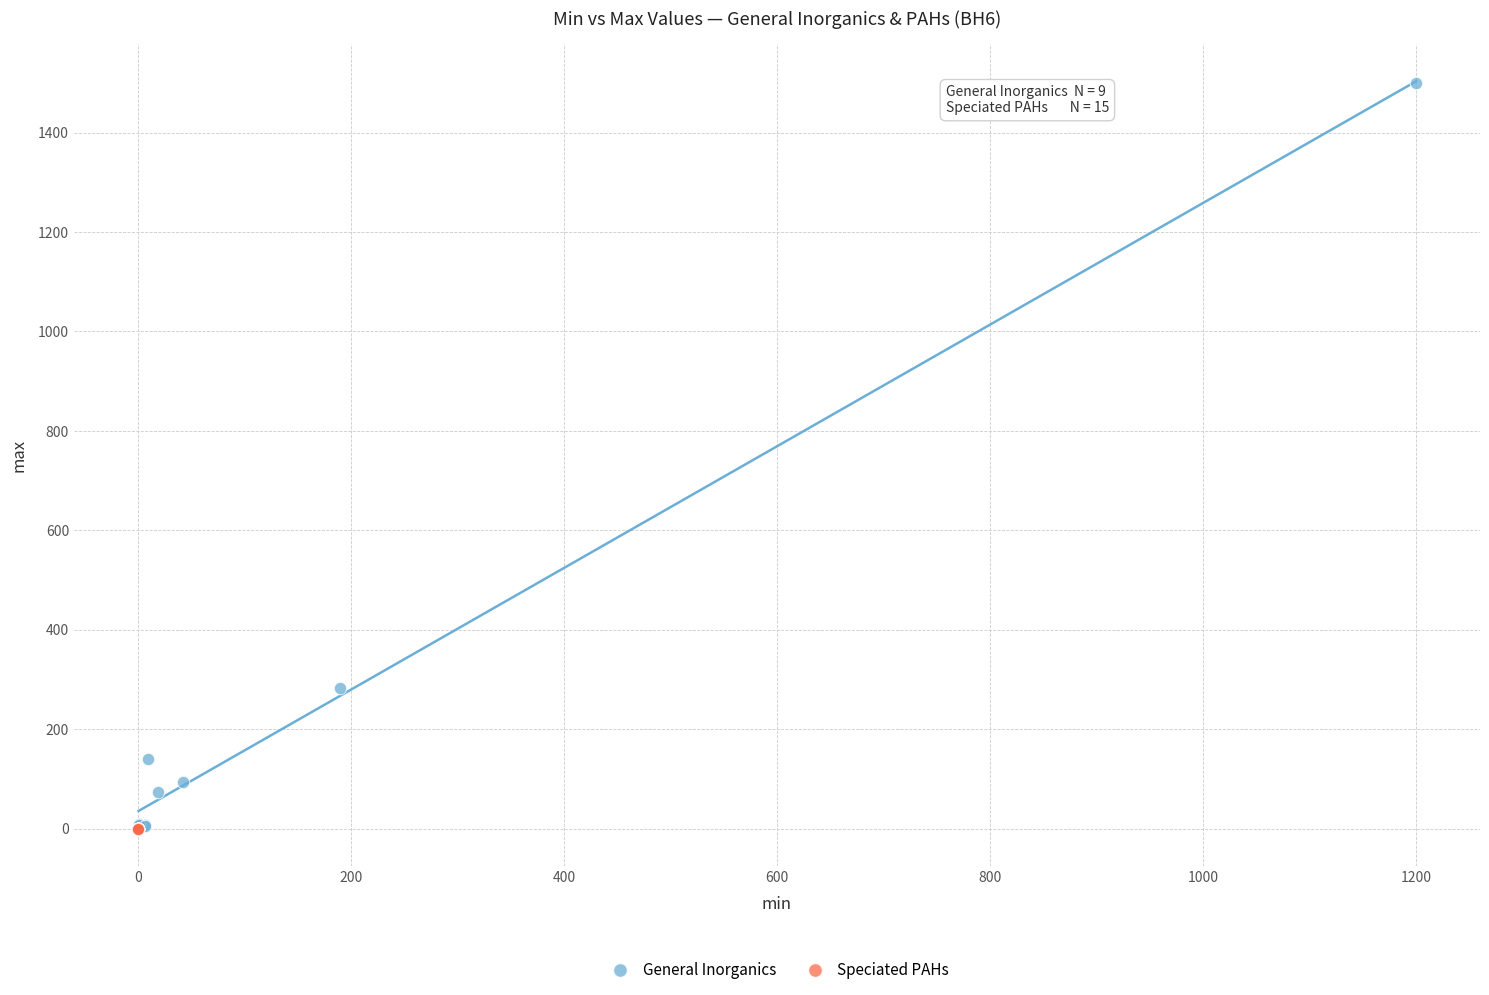

Which series contains the highest Y value?

General Inorganics